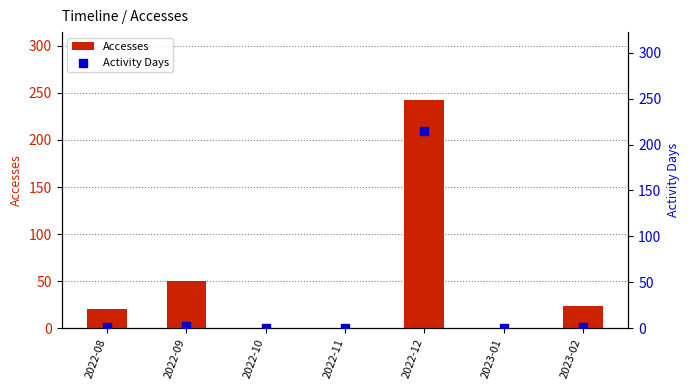

At which category is the sum across all series the highest?

2022-12